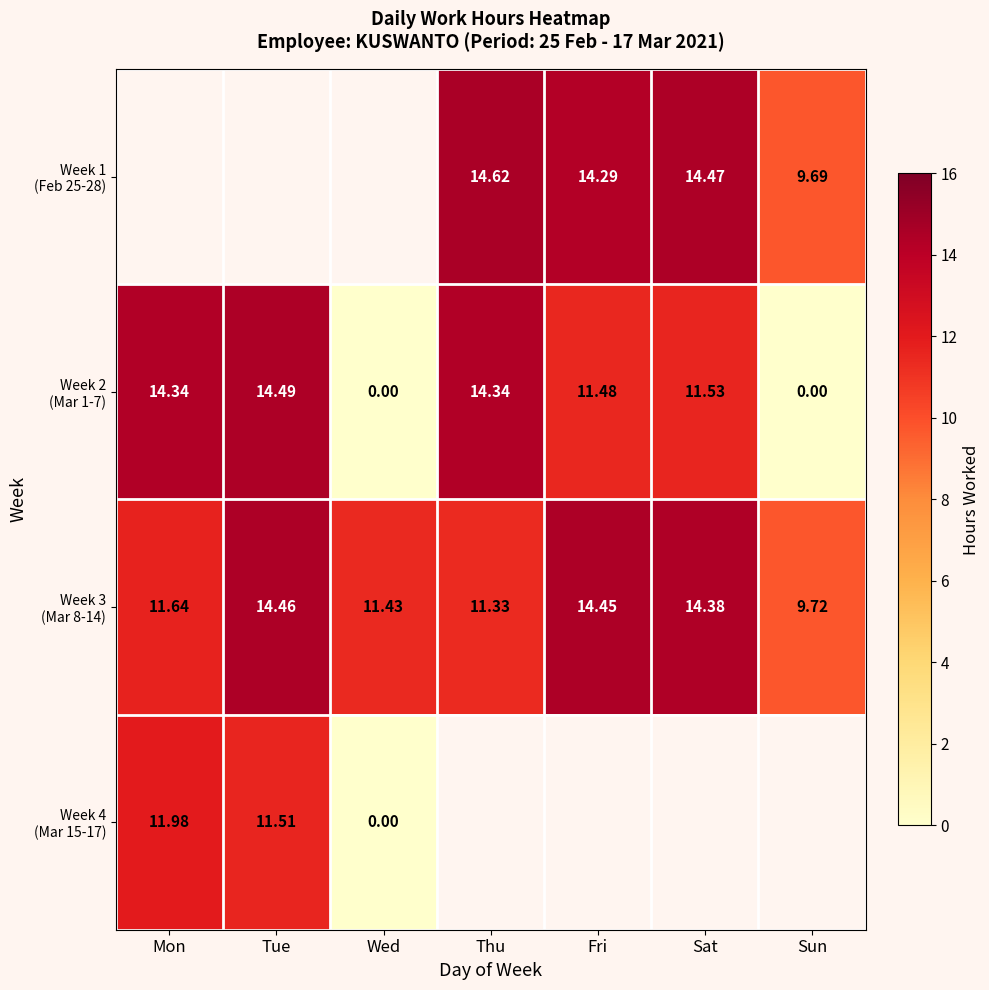

The Week 1 (Feb 25-28) series shows 5.7 at Thu. True or false?

False